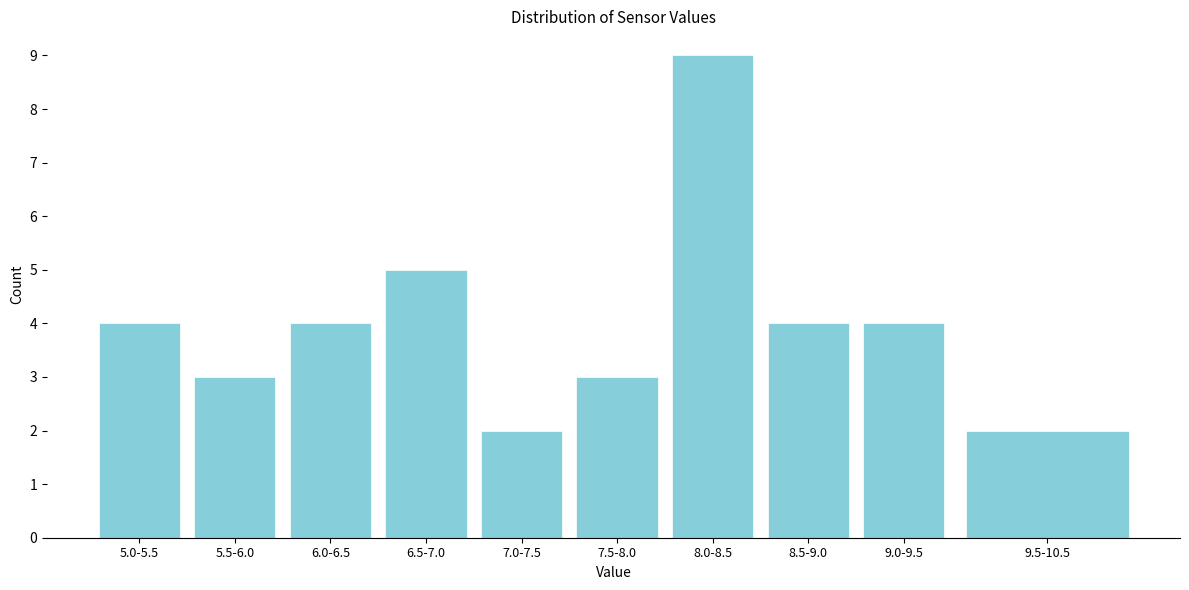

Reading right to left, extract all data points from this chart.

9.5-10.5=2	9.0-9.5=4	8.5-9.0=4	8.0-8.5=9	7.5-8.0=3	7.0-7.5=2	6.5-7.0=5	6.0-6.5=4	5.5-6.0=3	5.0-5.5=4